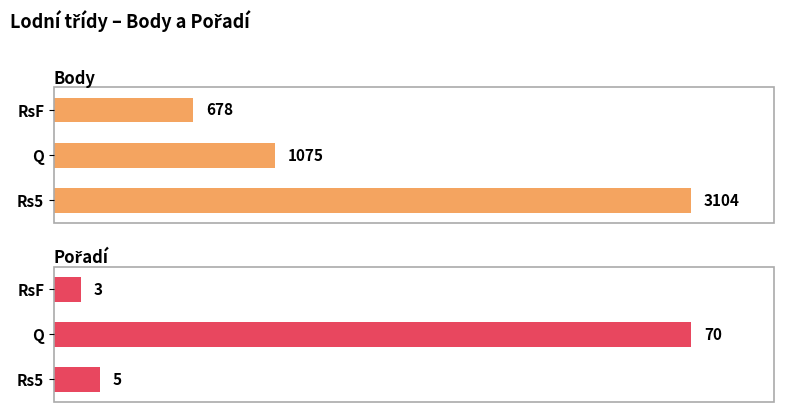

Which series has the largest range (max minus min)?

Body